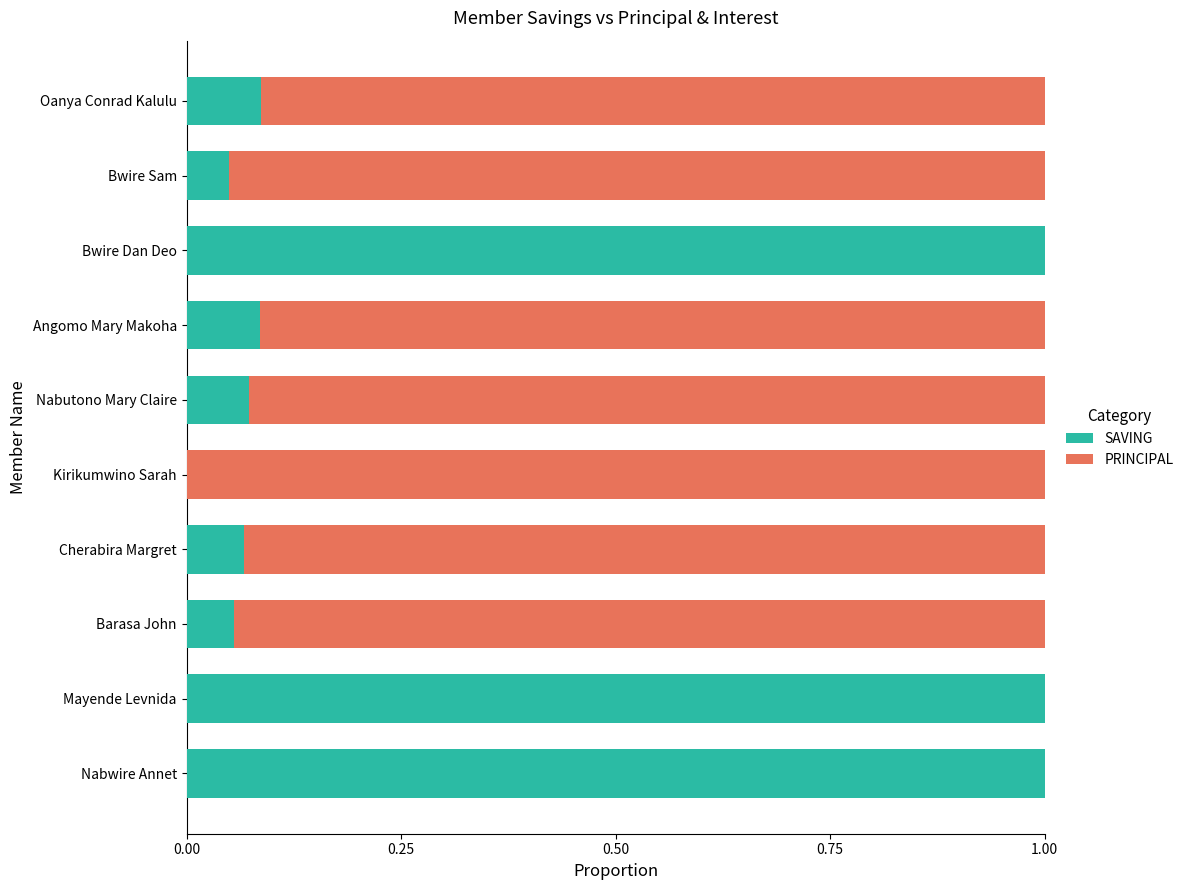

What is the sum of all SAVING values?

3.4